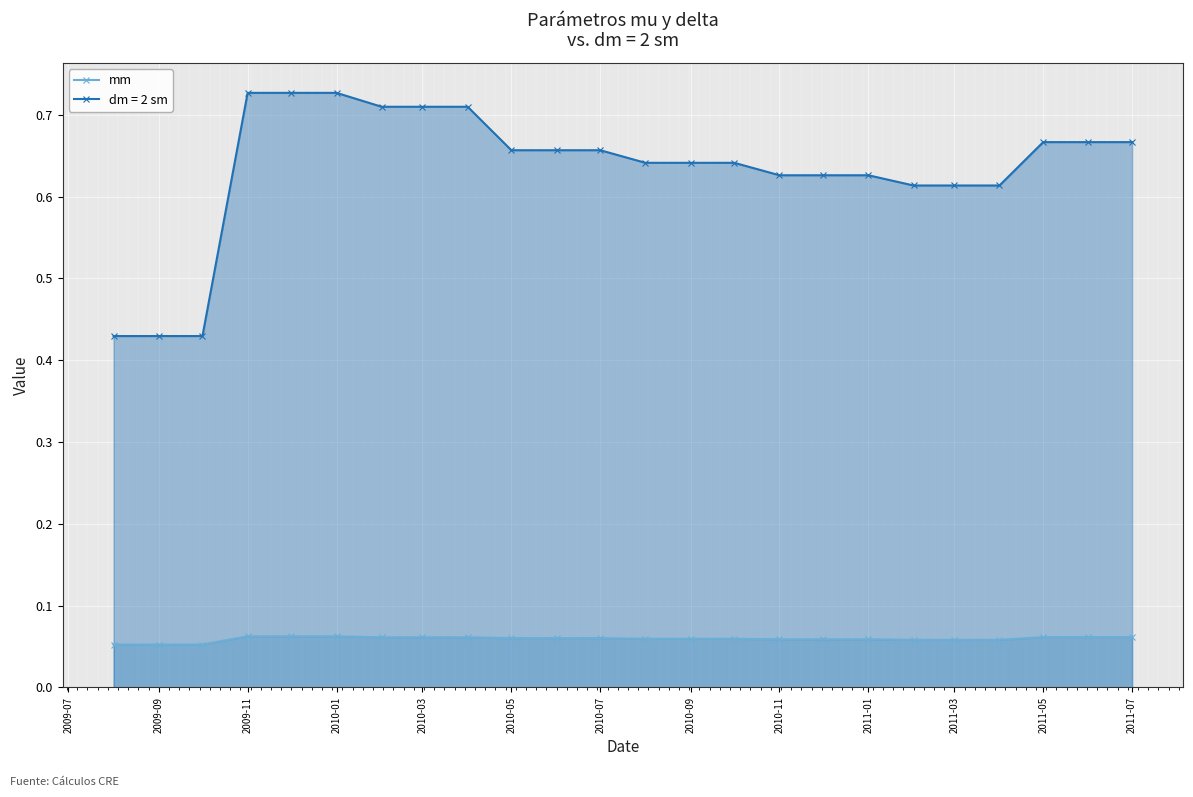

What is the value of the 6th point from the left?

0.1